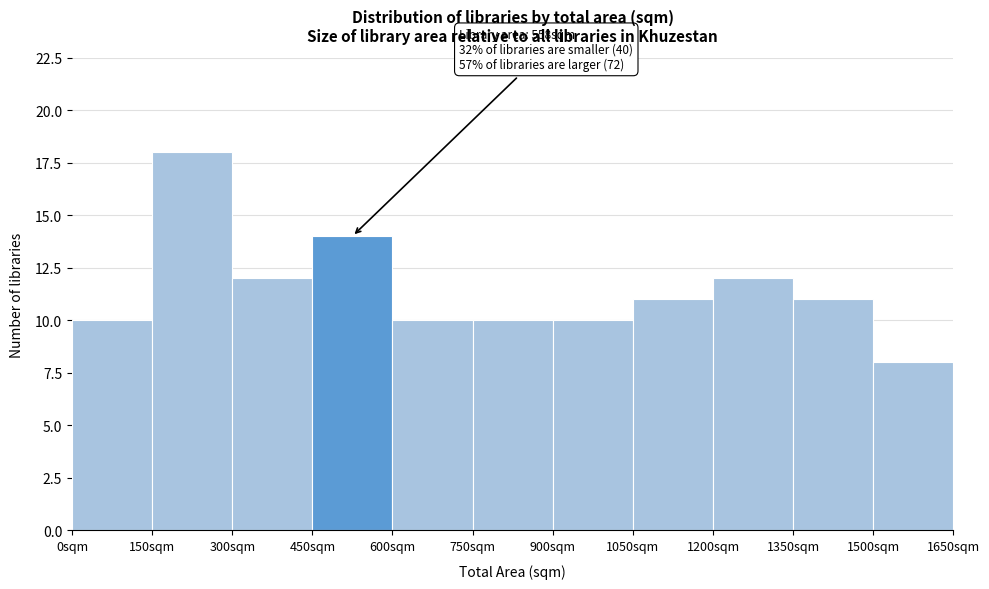

Which range on the x-axis has the tallest bar?

150 to 300